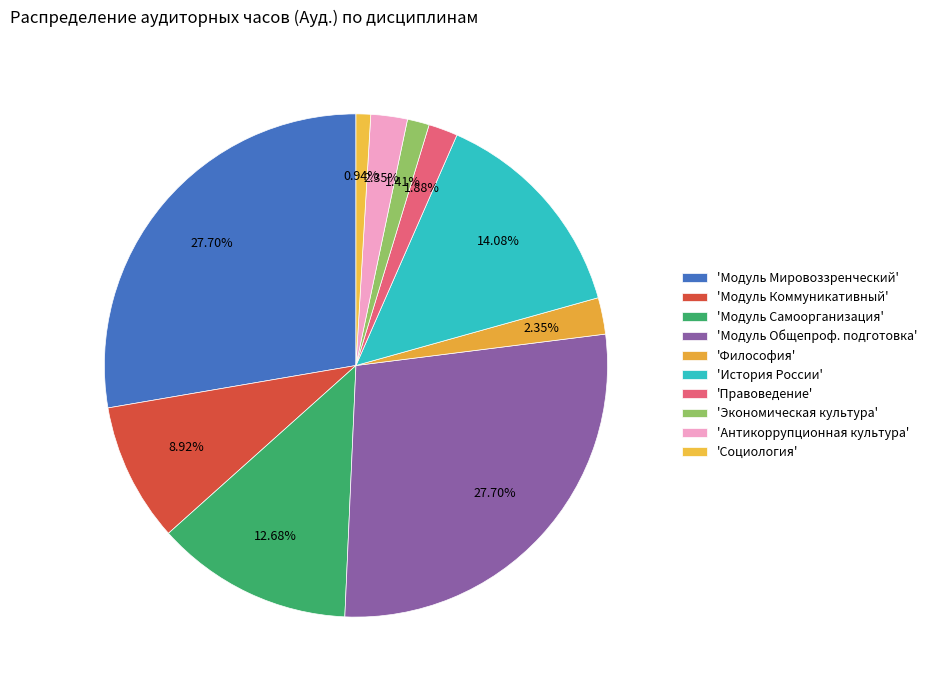

How many segments does this pie chart have?

10